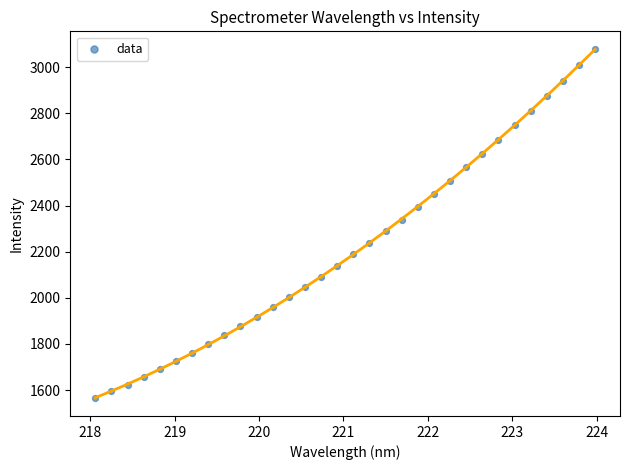

What is the range of X values (max minus min)?

5.9